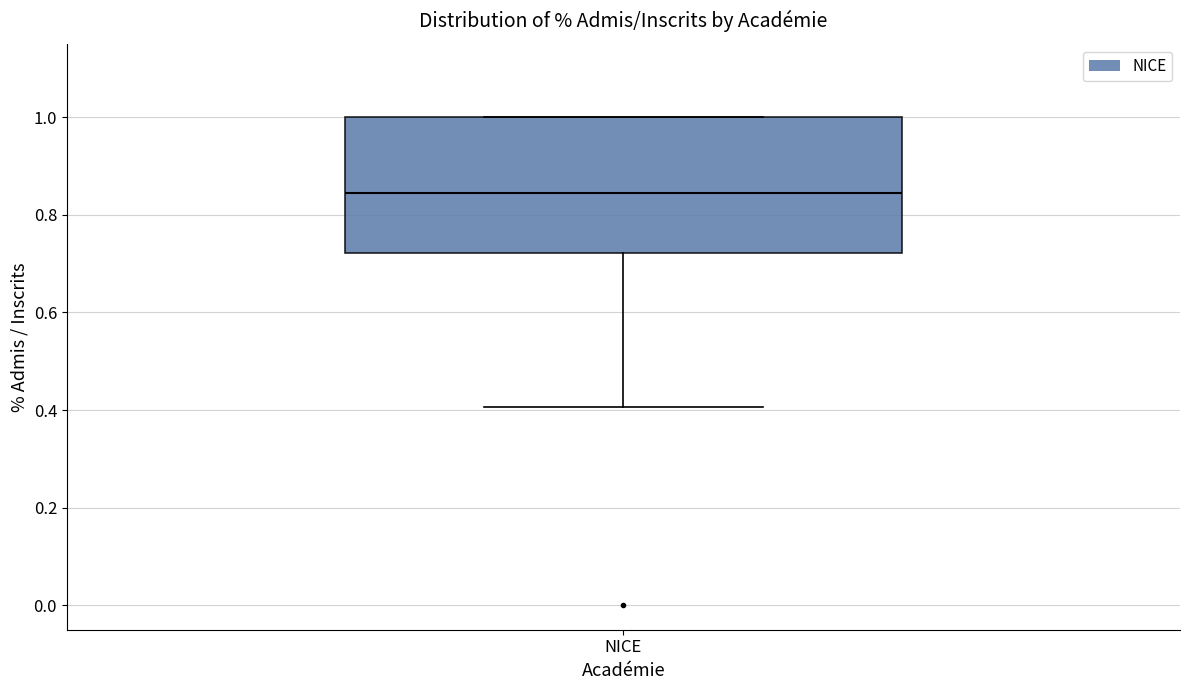

Read this box plot against the y-axis: the position of the median line, the range covered by the box, and the ends of both whiskers. The values are not printed on the chart, so give them approximately, as read against the axis.

median 0.84, box 0.72 to 1.00, whiskers 0.40 to 1.00